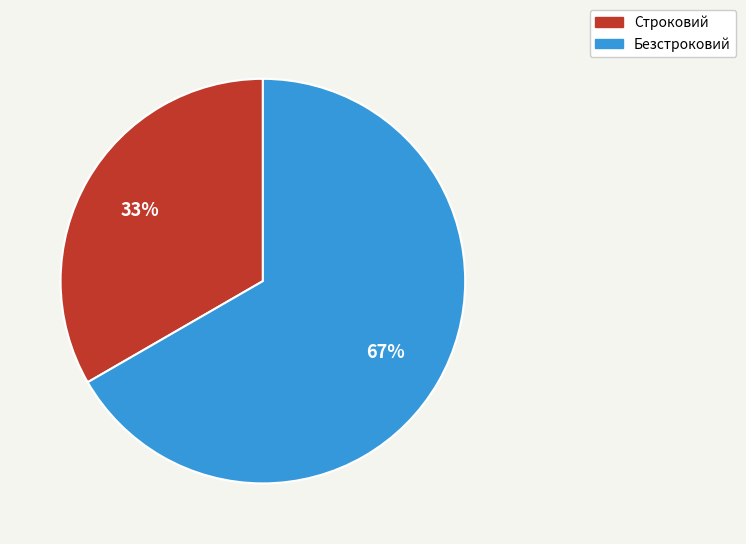

Which slice is the largest?

Безстроковий